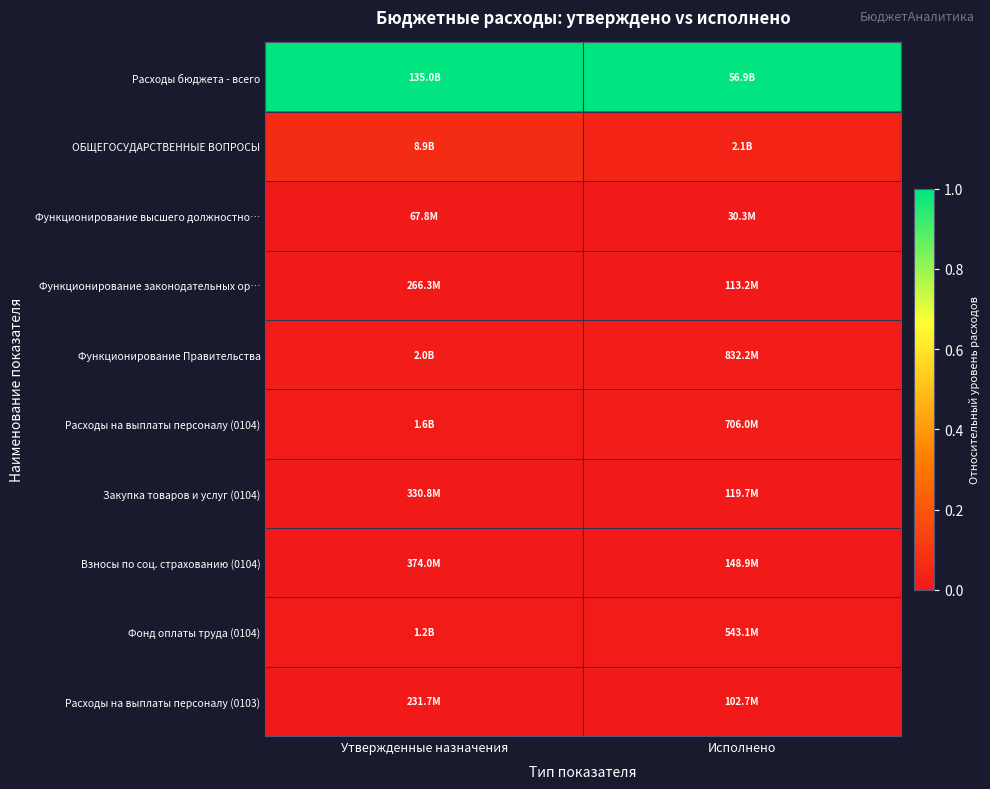

Which series has the largest total across all categories?

Расходы бюджета - всего